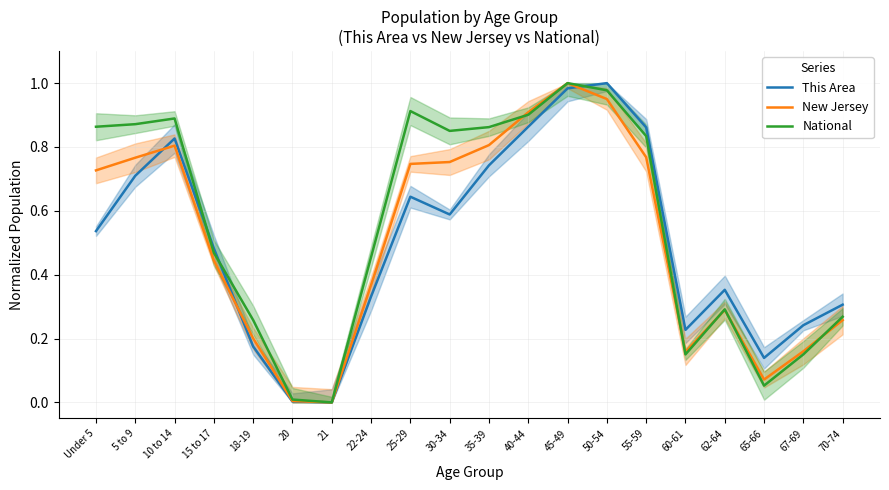

How many interior local peaks does the National series have?

4